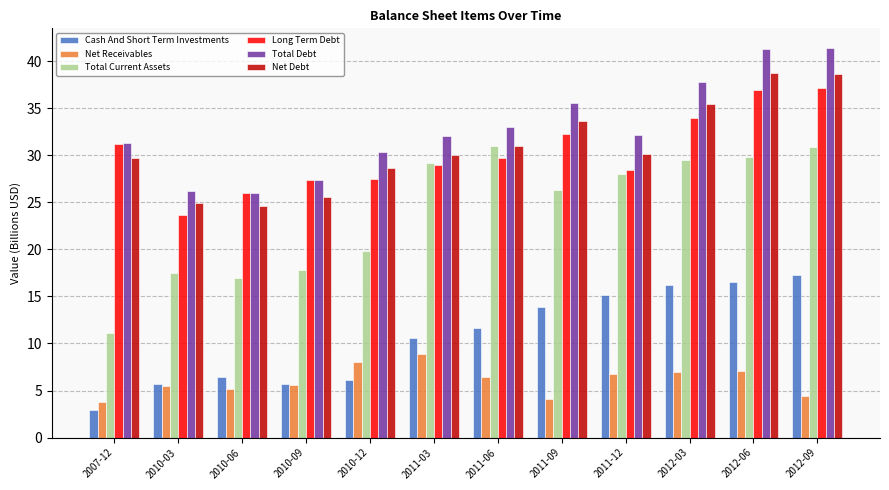

How many groups of bars are there?

12